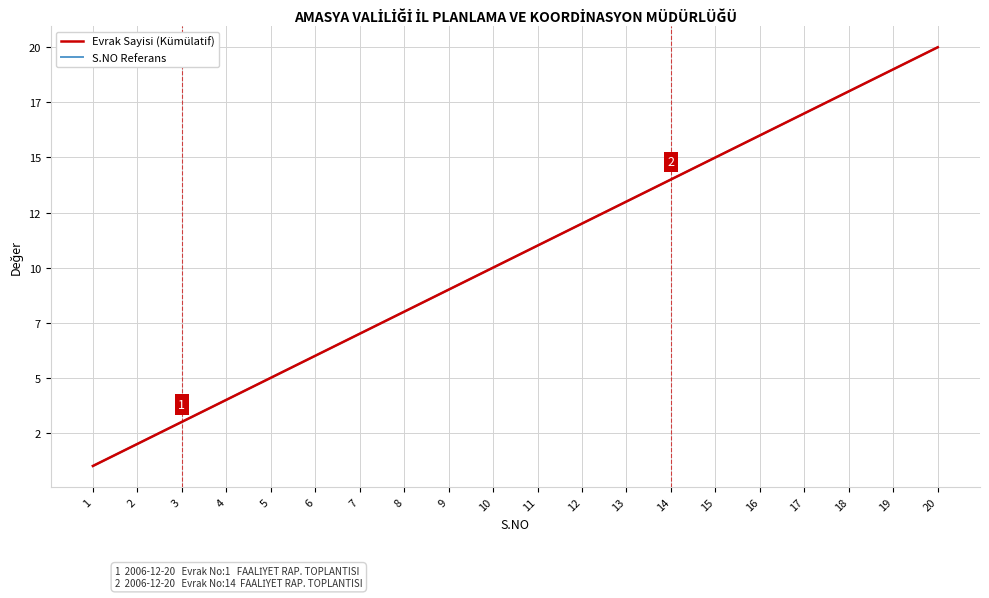

Does the chart have visible grid lines?

Yes